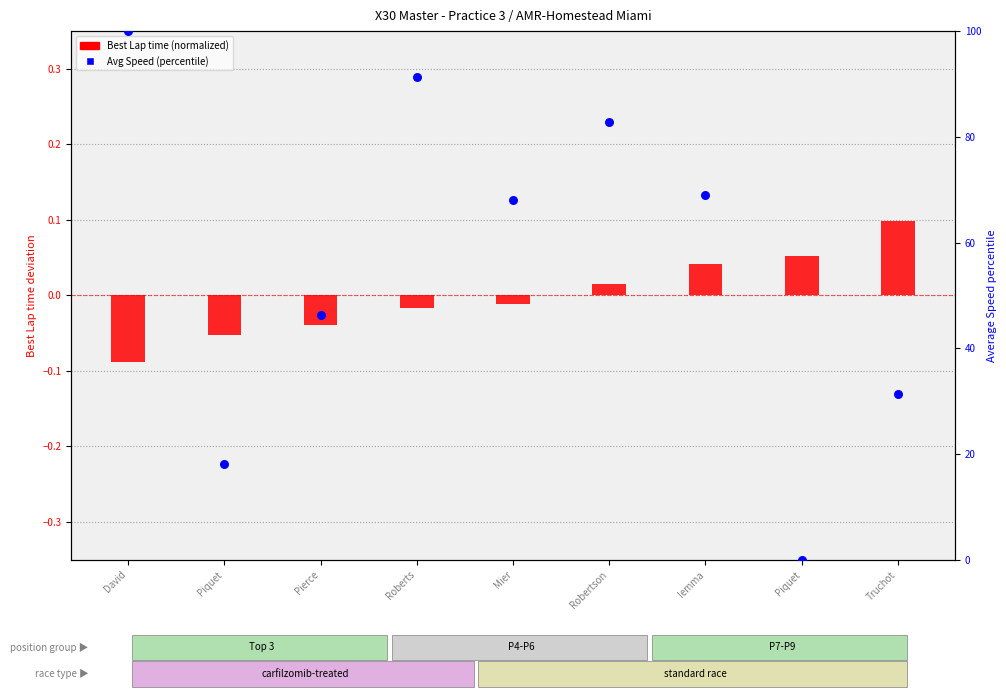

What is the total value across all series at Mier?

68.0